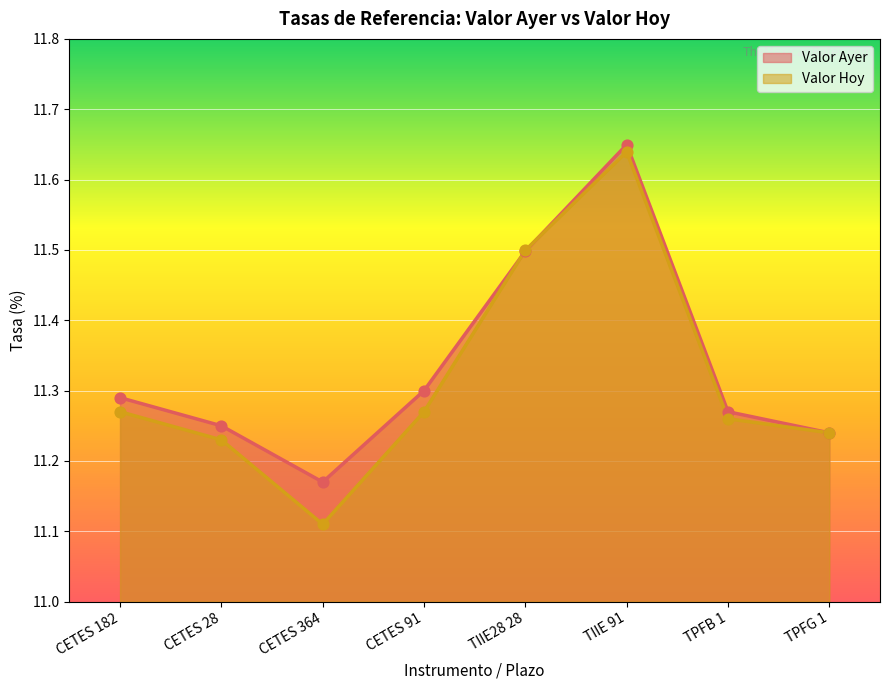

Which series has the largest total across all categories?

Valor Ayer